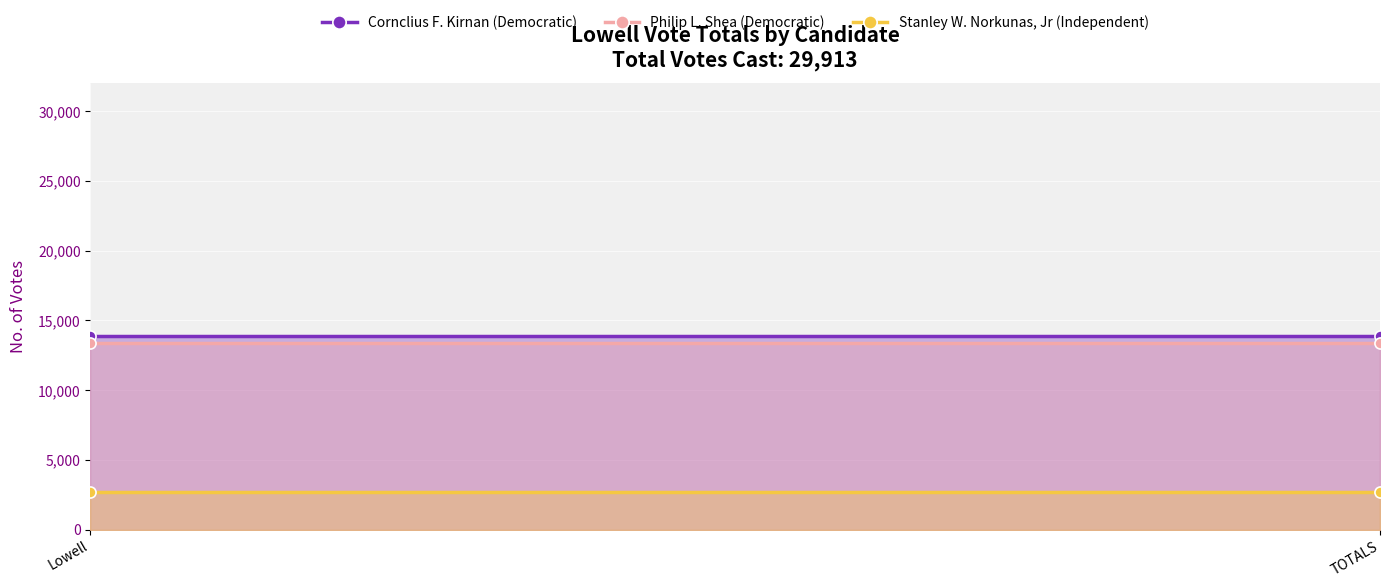

Reading left to right, extract all data points from this chart.

Cornclius F. Kirnan (Democratic): 13848	13848
Philip L. Shea (Democratic): 13384	13384
Stanley W. Norkunas, Jr (Independent): 2681	2681